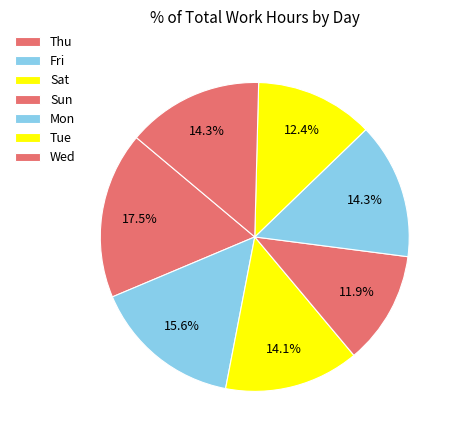

How many segments does this pie chart have?

7